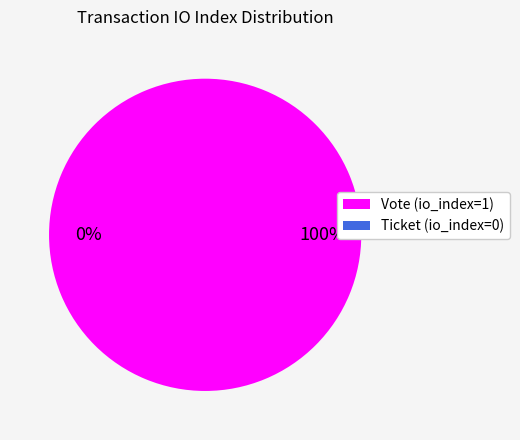

The Ticket (io_index=0) slice represents 8% of the pie. True or false?

False